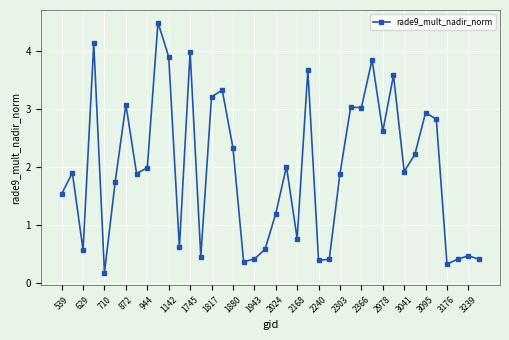

What is the maximum value shown in the chart?

4.5